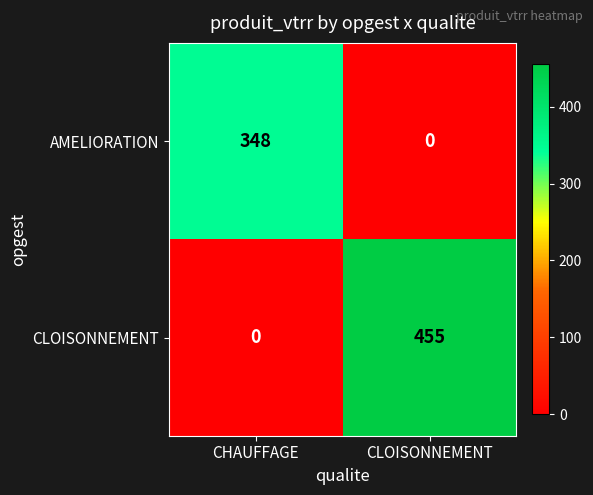

How many values in the CLOISONNEMENT series are below 455?

1